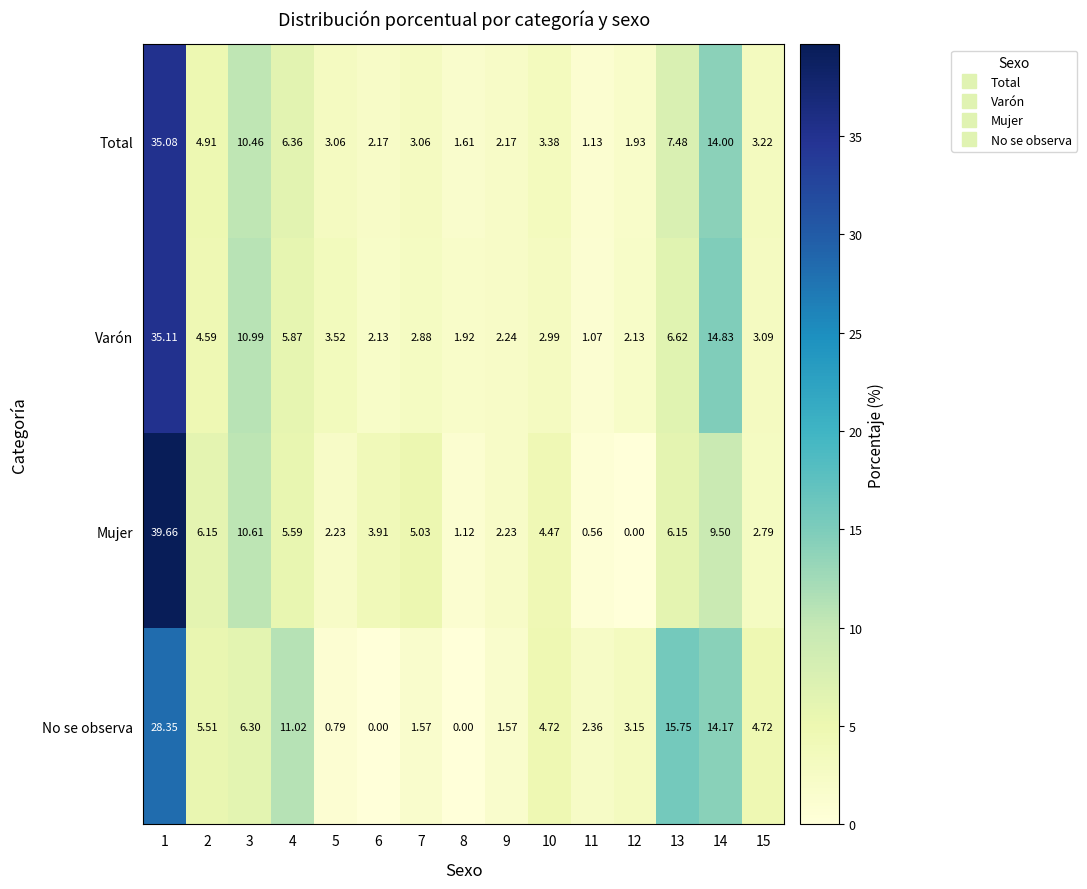

Which series has the largest total across all categories?

Total